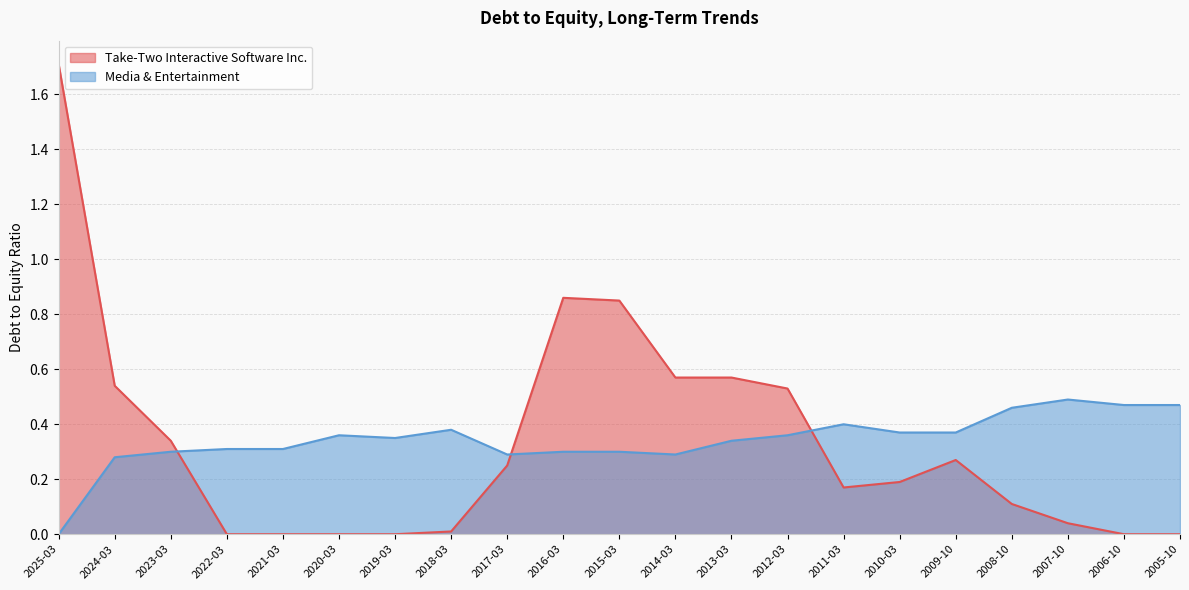

Which series ends up on top after the final intersection of Take-Two Interactive Software Inc. and Media & Entertainment?

Media & Entertainment